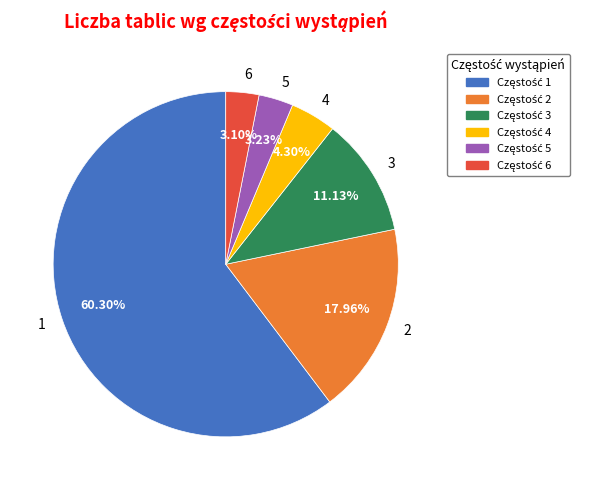

Approximately how many times larger is the value at 4 compared to 6?

1.4